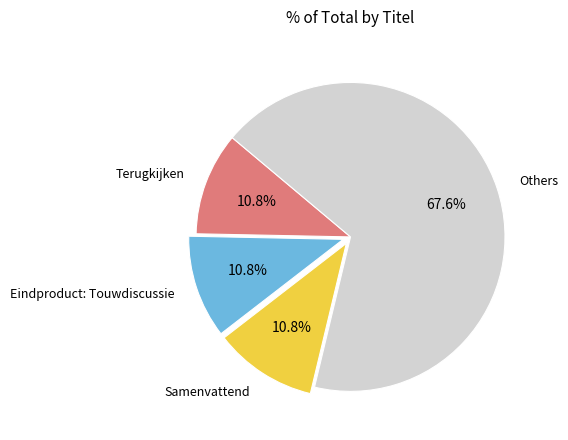

Is there a majority slice in this chart?

Yes